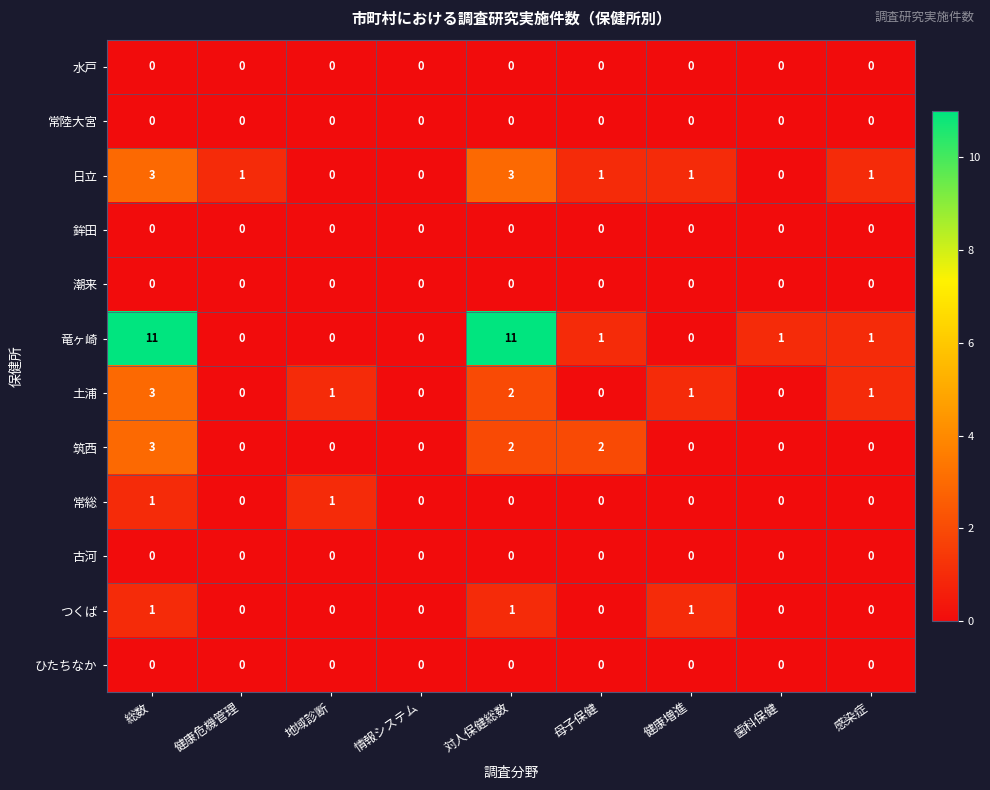

What is the sum of the 日立 values at 総数 and 情報システム?

3